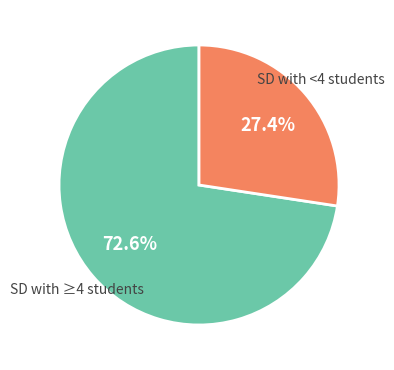

What is the largest slice in the pie chart?

SD with ≥4 students